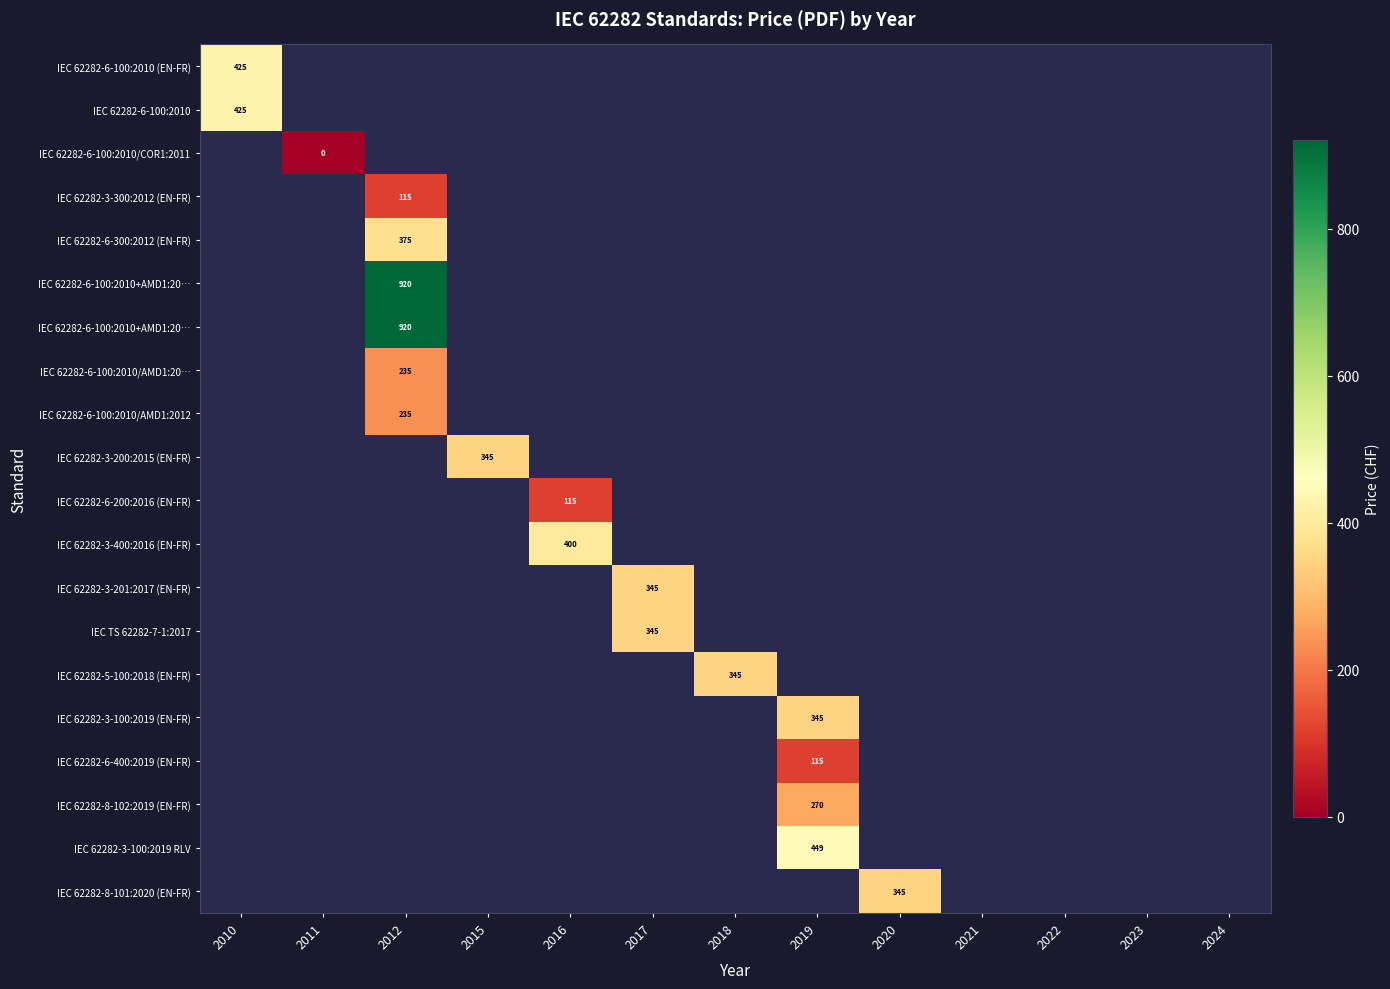

Which has a higher value, 2023 or 2017?

2017